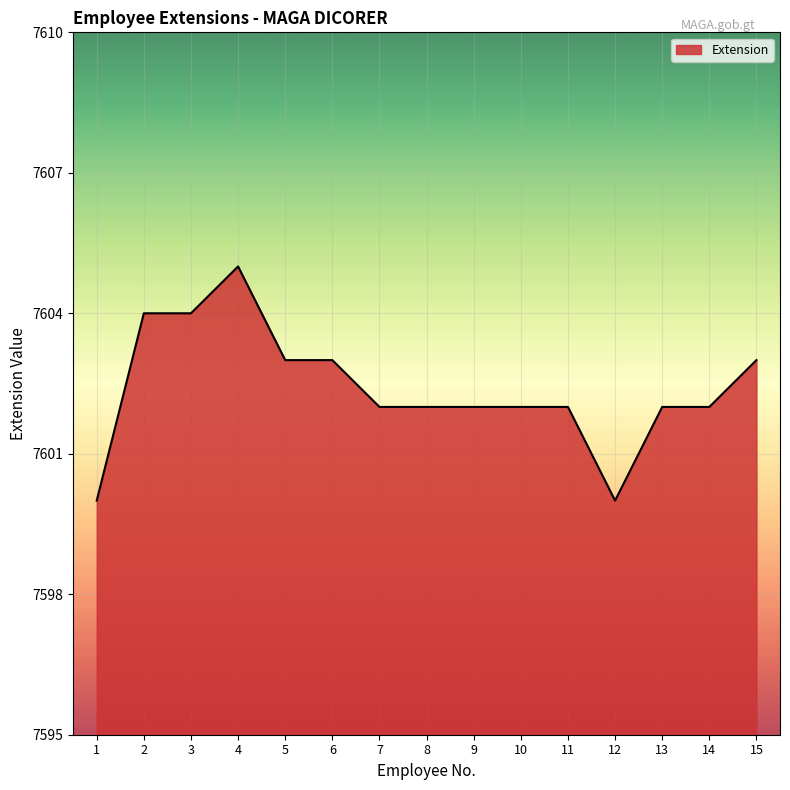

The value at 3 is 7604. True or false?

True